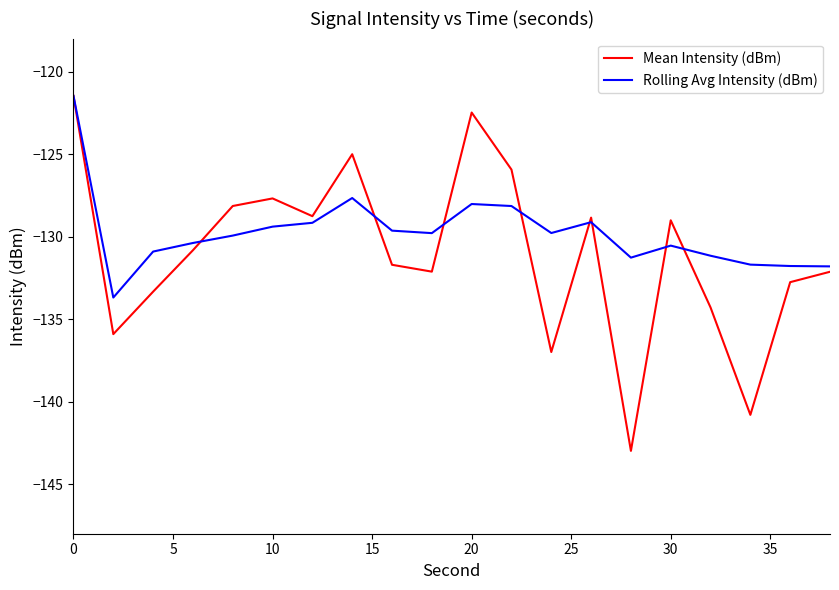

List the series in order of their overall mean, highest first.

Rolling Avg Intensity (dBm), Mean Intensity (dBm)